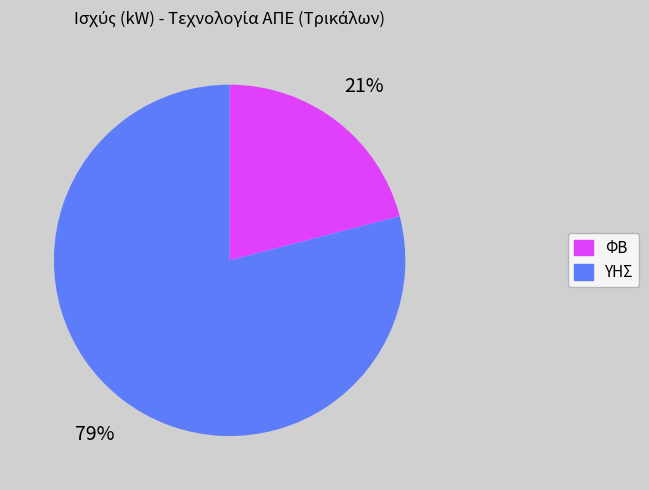

Which has a higher value, ΥΗΣ or ΦΒ?

ΥΗΣ